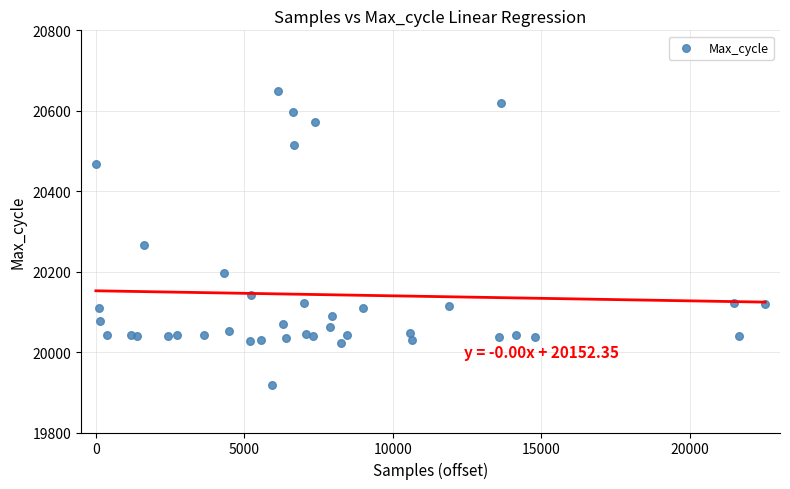

What Y value in the scatter plot is closest to 20283?

20267